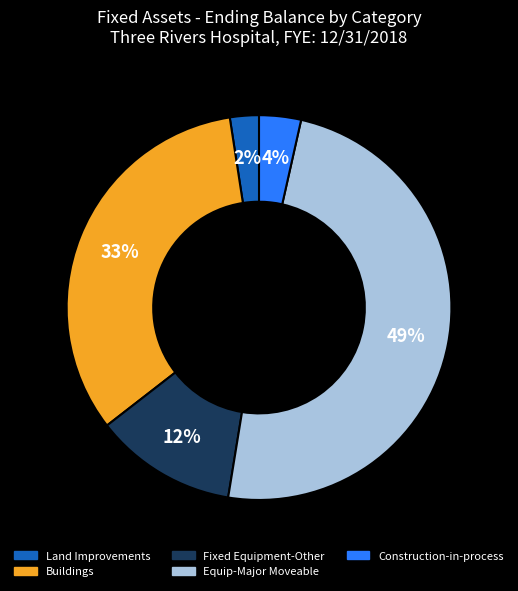

Does any single category account for the majority?

No